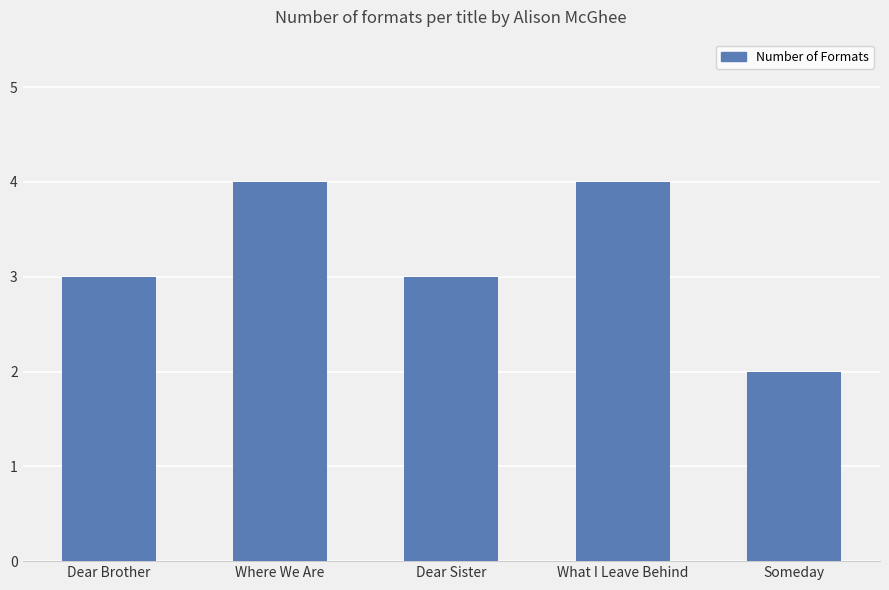

The value at Where We Are is 7. True or false?

False